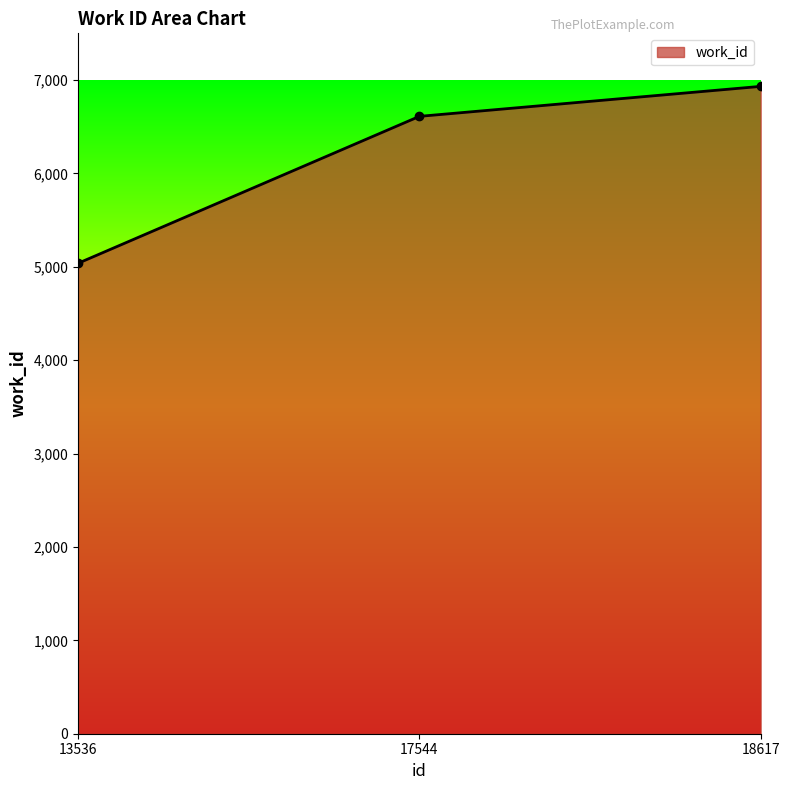

At which label is the value closest to 5985?

17544